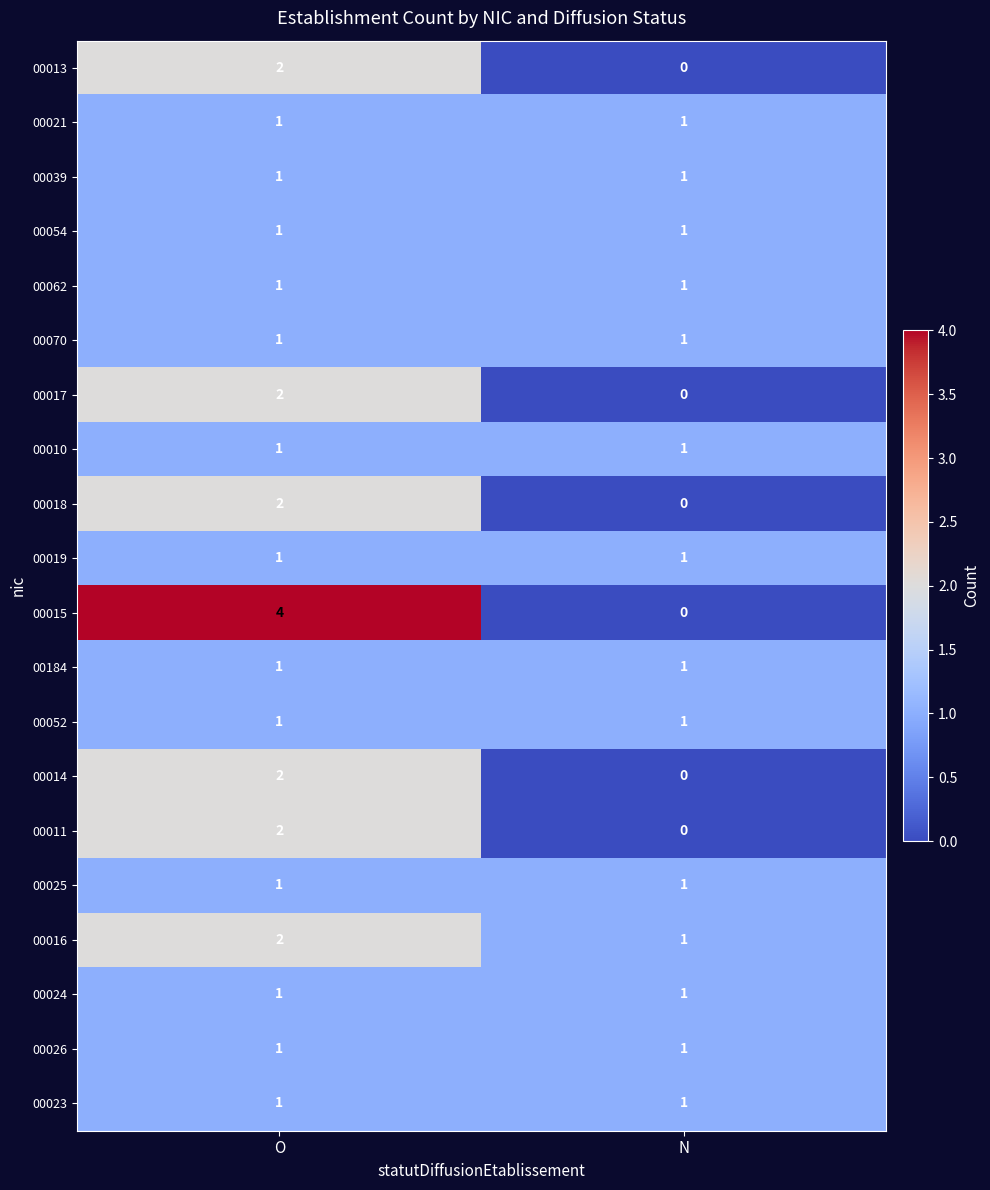

True or false: 00018 has a value of 2 at O.

True